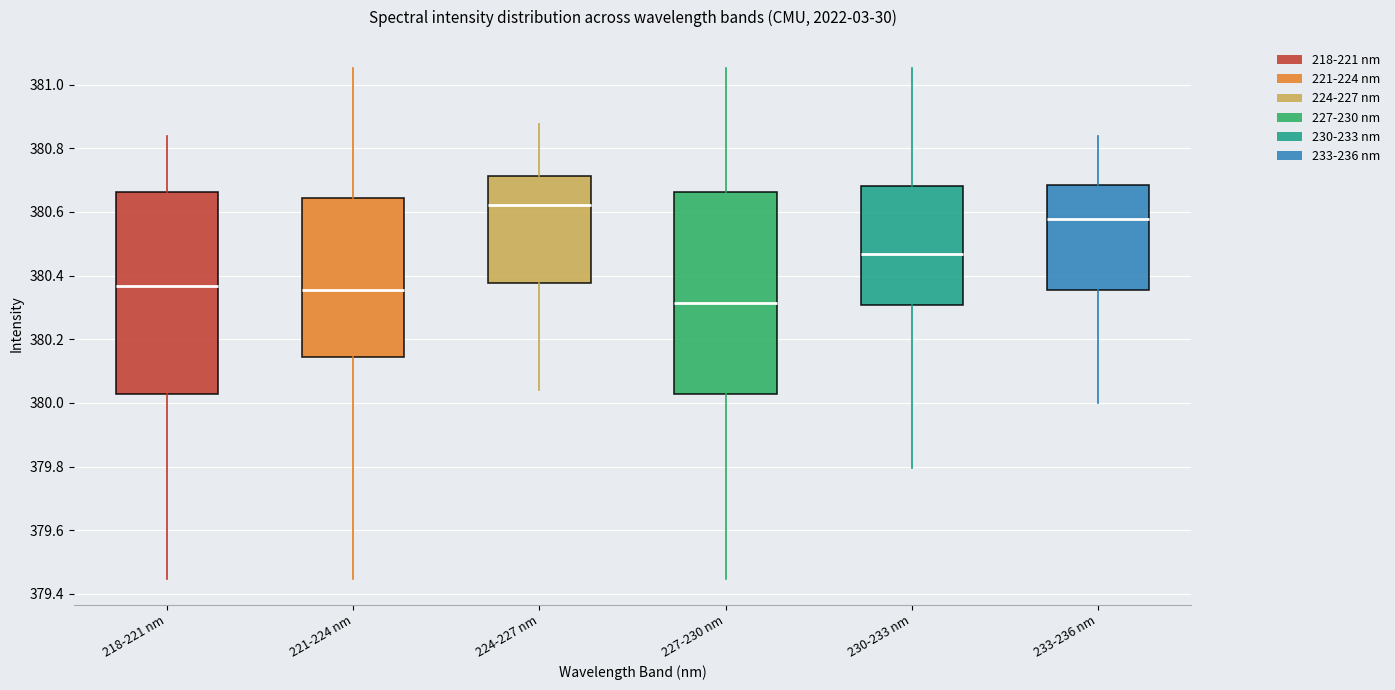

Where does the lower whisker of the box for 230-233 nm end on the y-axis? The values are not printed on the chart, so give them approximately, as read against the axis.

379.80